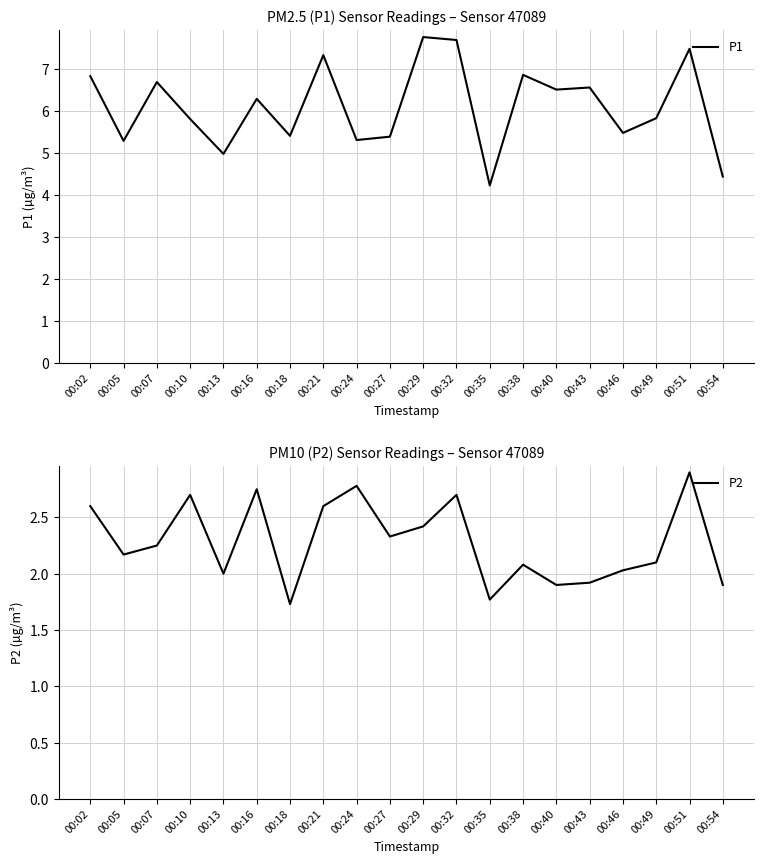

At which category does the chart reach its minimum across all series?

00:18